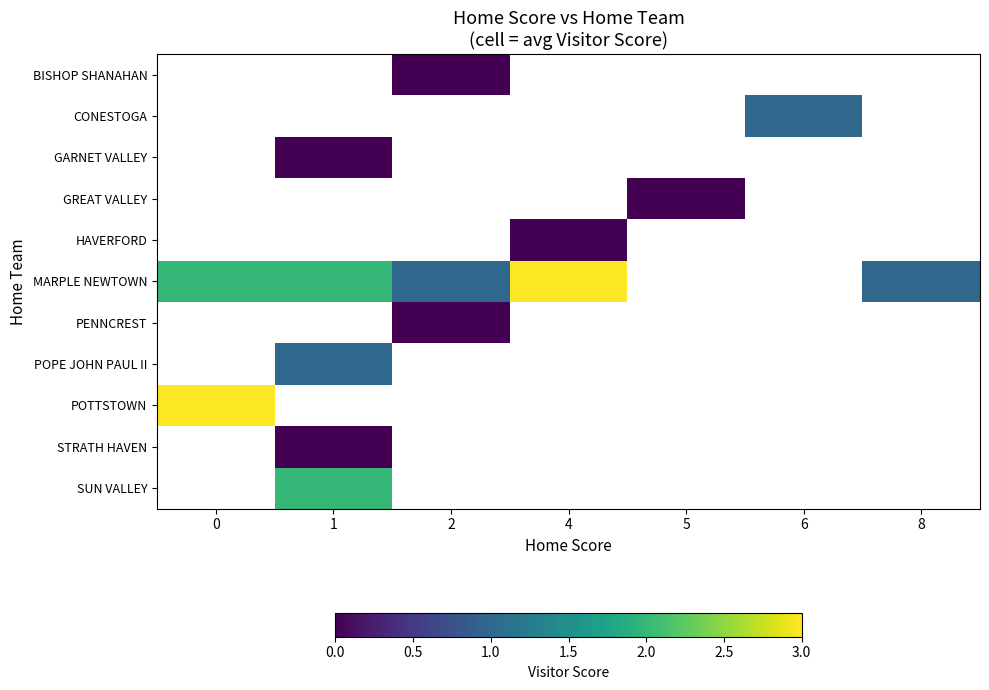

What is the maximum value shown in the chart?

3.0